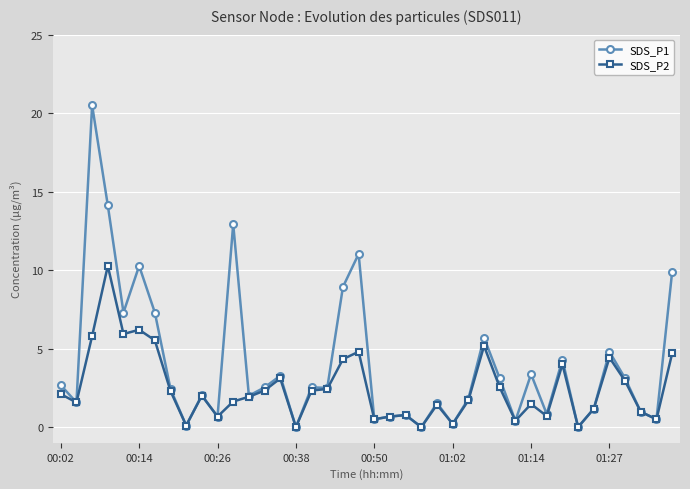

Which series has the widest spread of values?

SDS_P1